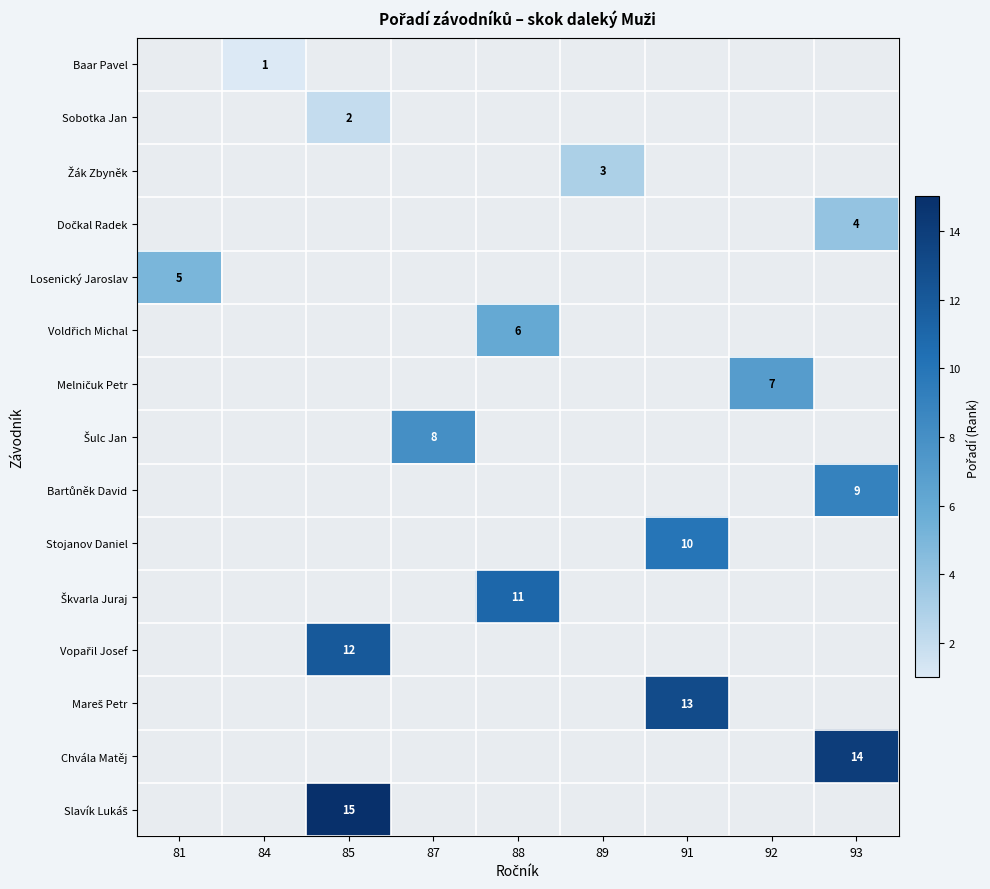

True or false: Chvála Matěj has a value of 21 at 93.

False